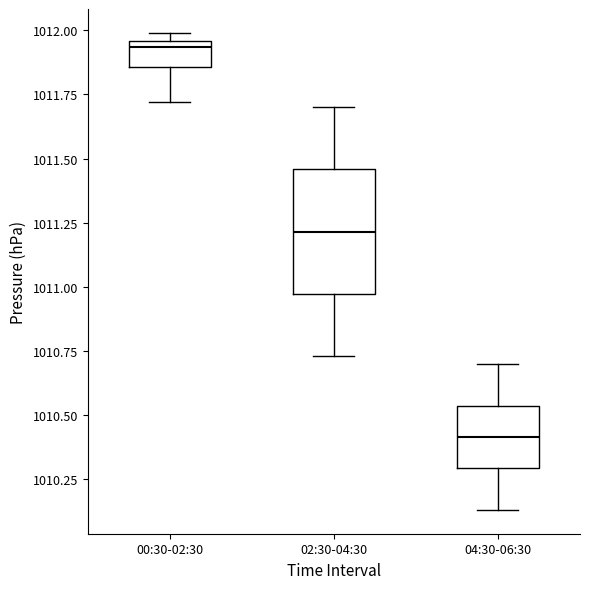

Comparing the boxes themselves (not the whiskers), which one is the tallest?

02:30-04:30